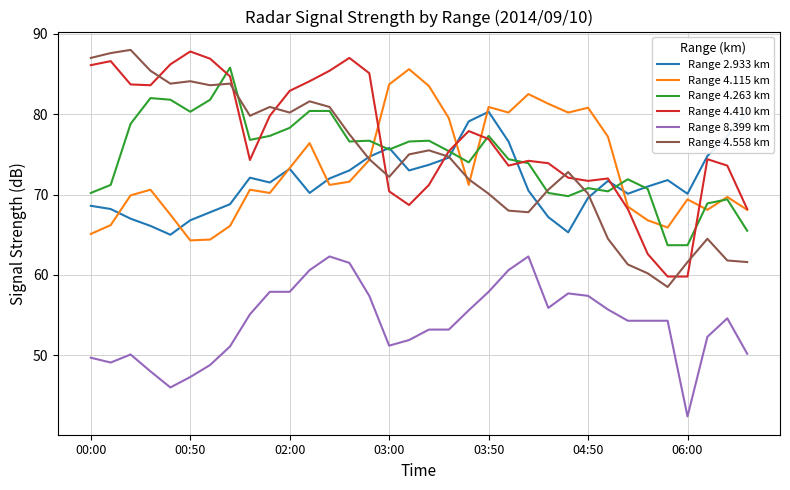

What is the highest value of the Range 4.263 km series?

85.8